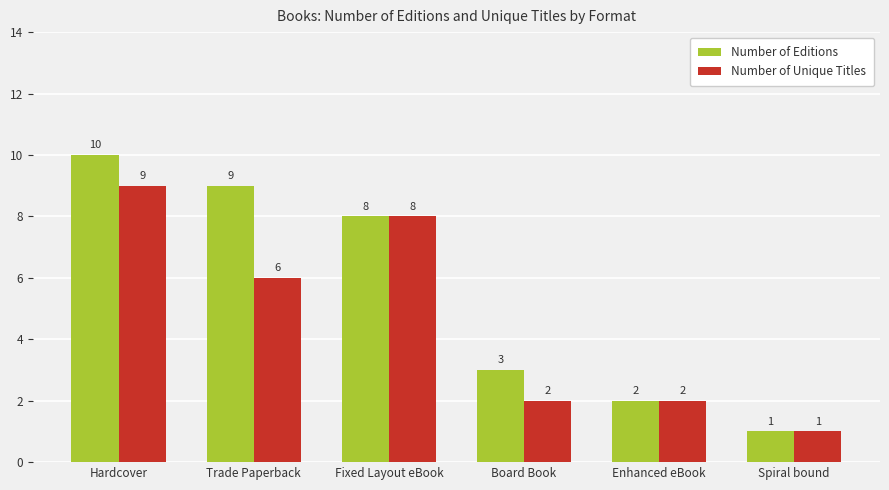

What is the greatest value displayed?

10